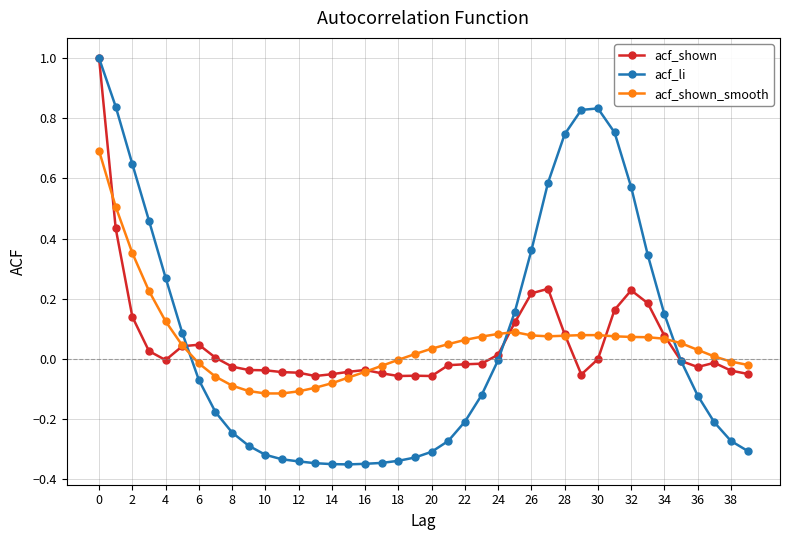

What is the maximum value shown in the chart?

1.0